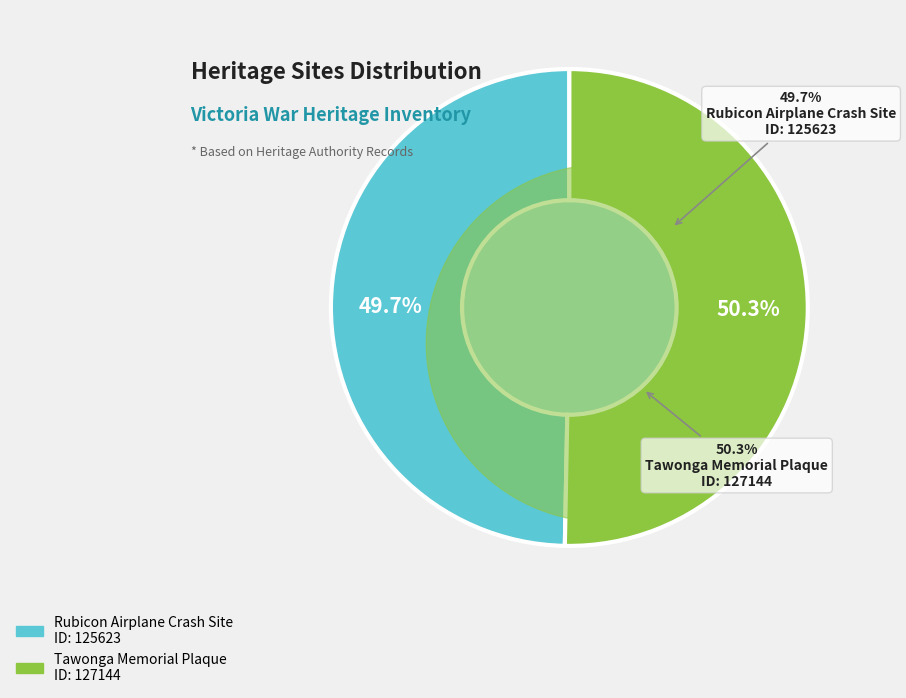

To the nearest percent, what percentage of the pie is Rubicon Airplane Crash Site?

50%